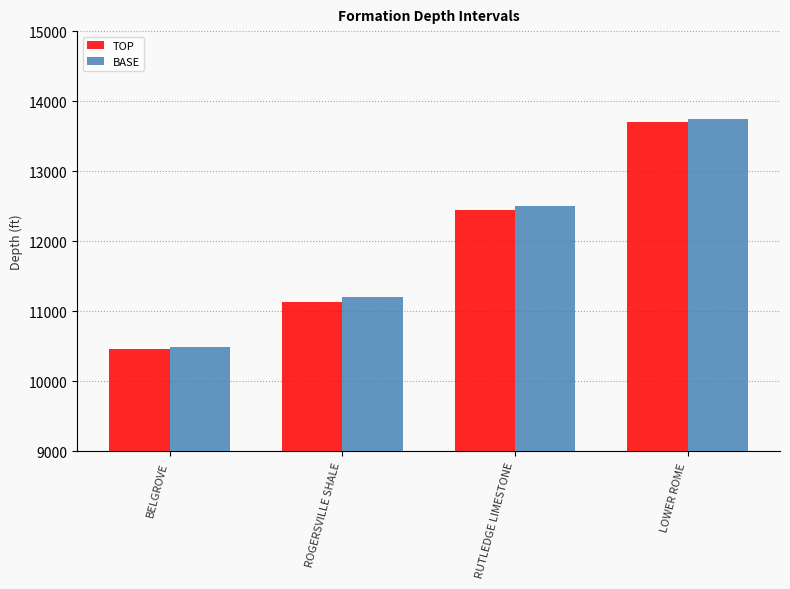

The TOP series shows 12439 at RUTLEDGE LIMESTONE. True or false?

True